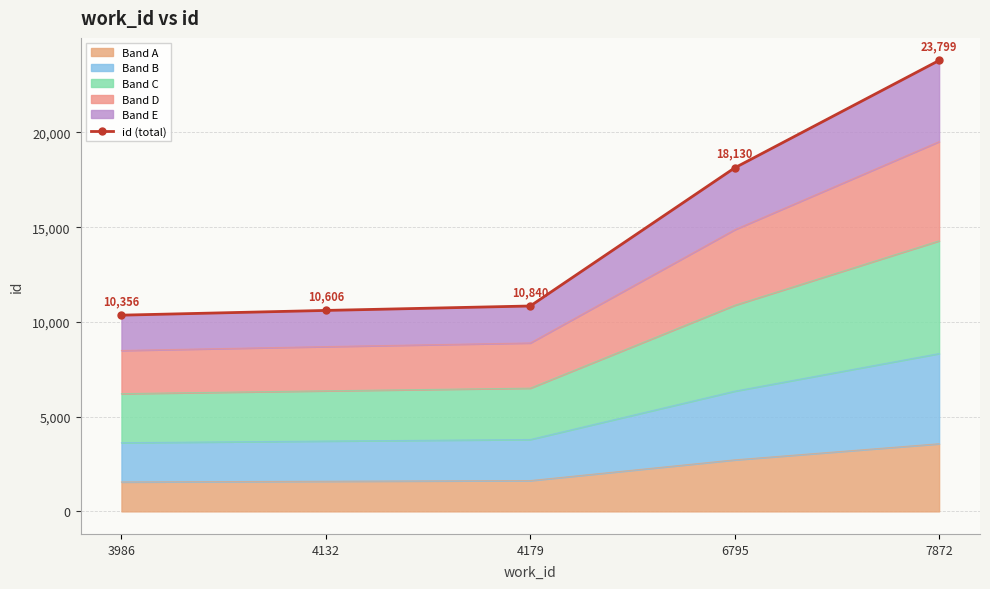

What is the difference between the values at 4132 and 6795?

7524